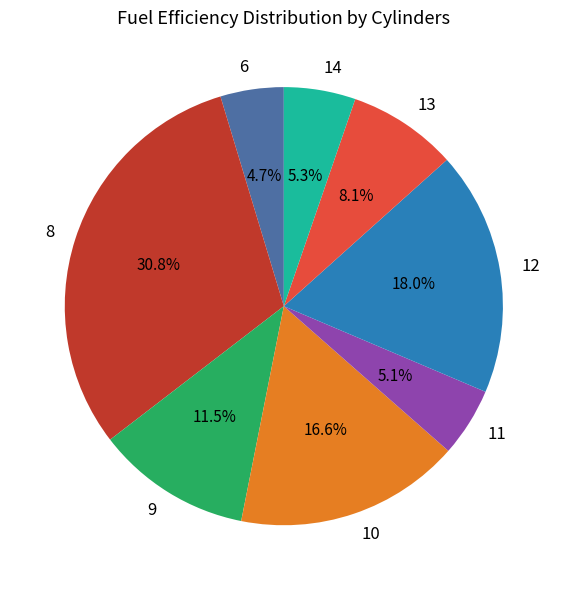

What is the ratio of the value at 14 to the value at 11?

1.0